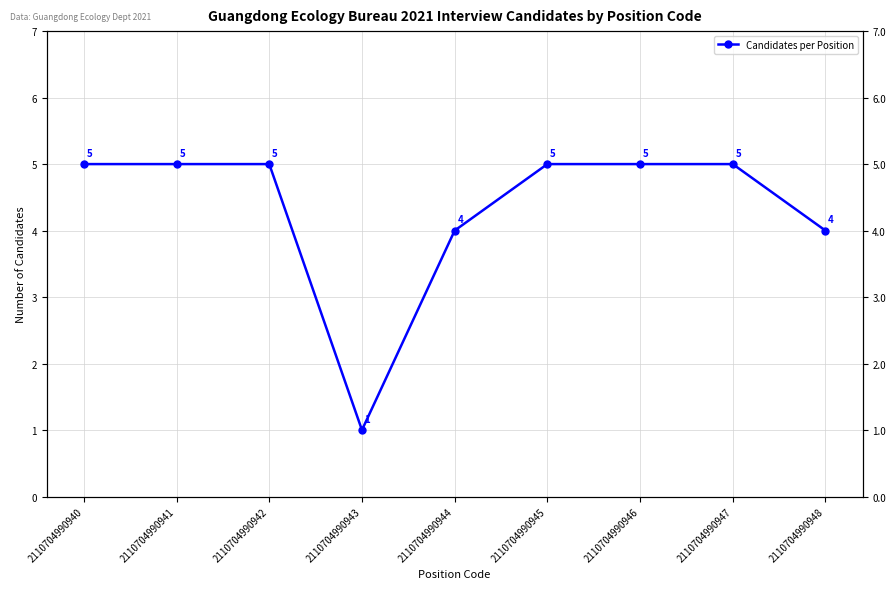

What is the approximate value at 2110704990946?

5